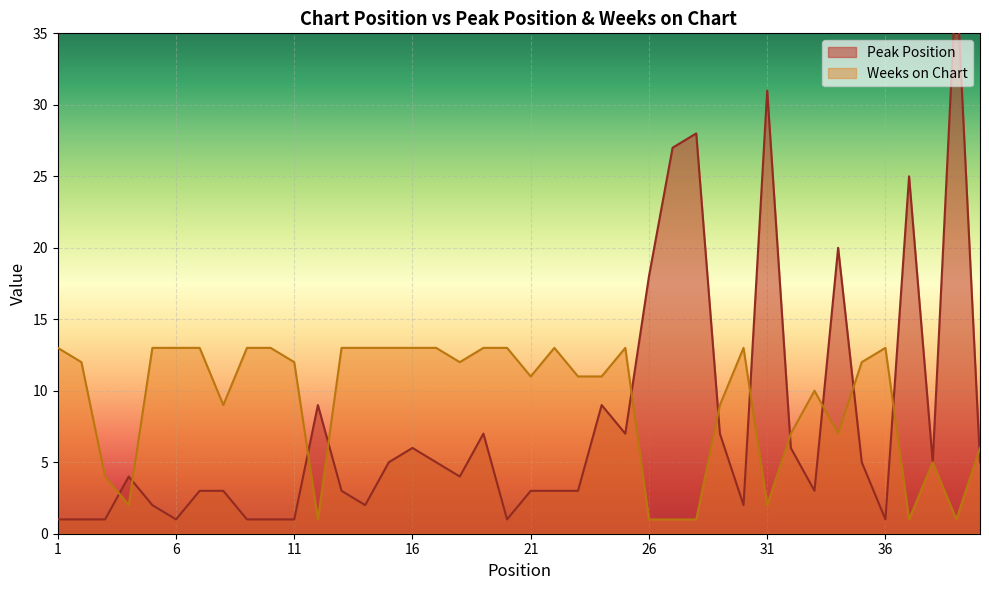

In Weeks on Chart, how many points are lower than both neighbors (excluding endpoints)?

9